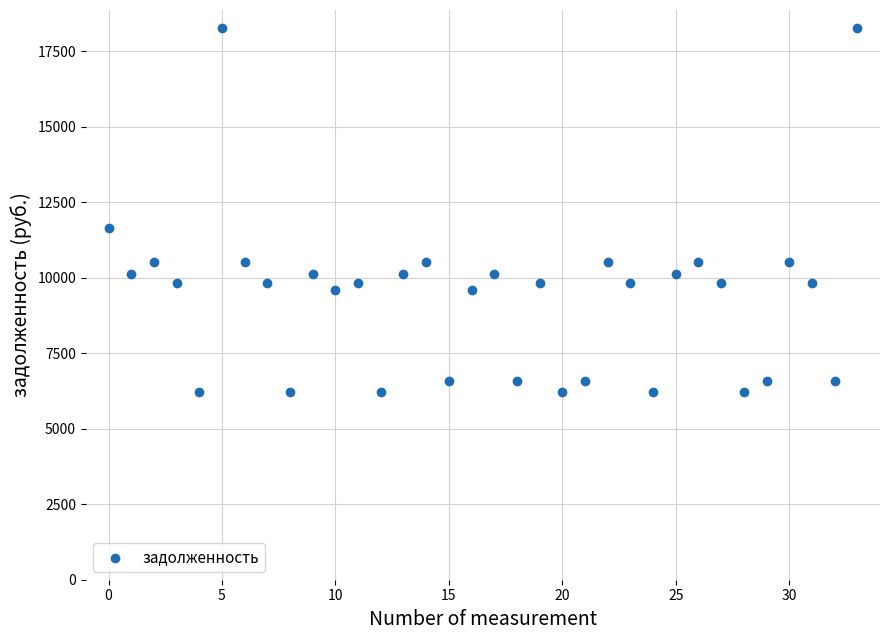

What is the range of Y values (max minus min)?

12057.6